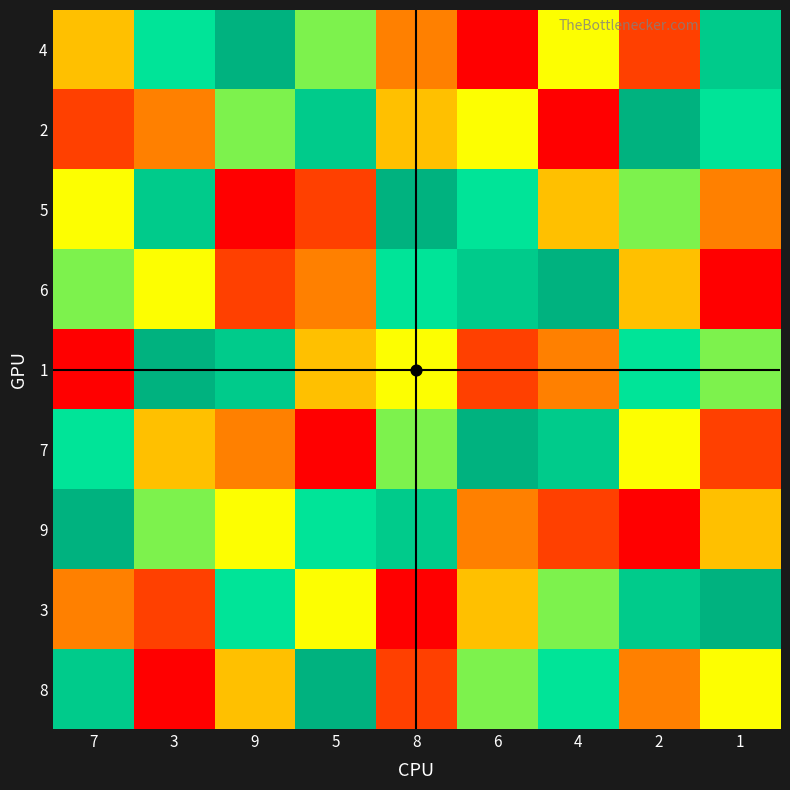

Rank the series by their maximum value, from lowest to highest.

4, 2, 5, 6, 1, 7, 9, 3, 8